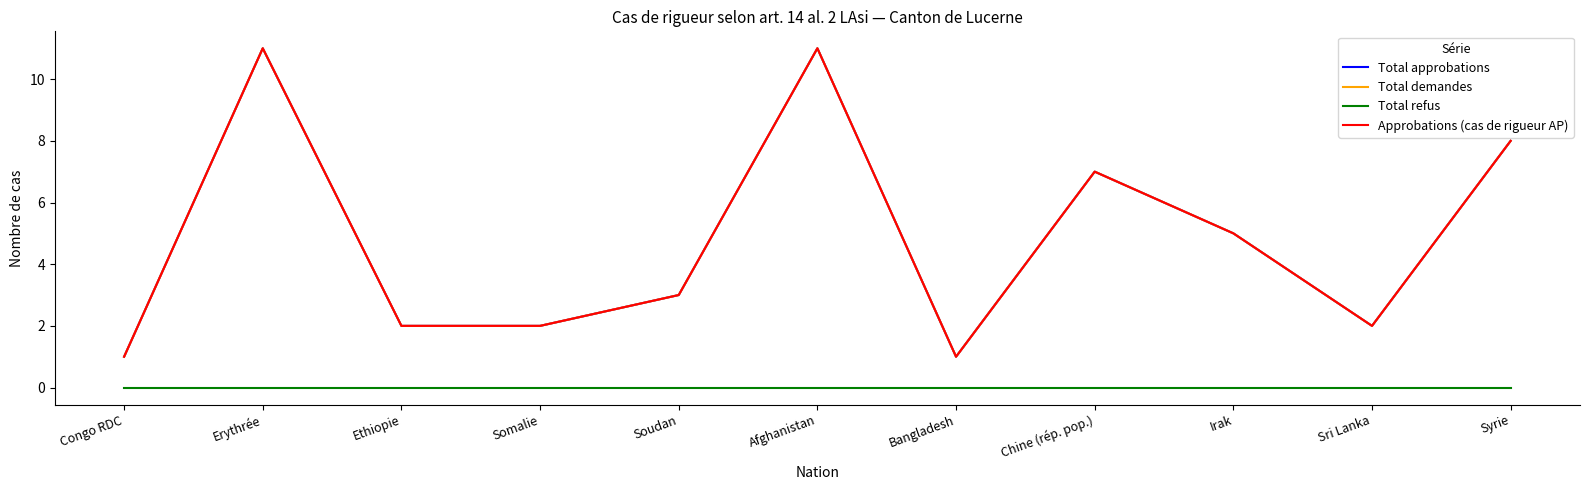

True or false: Total approbations and Total refus intersect in this chart.

False